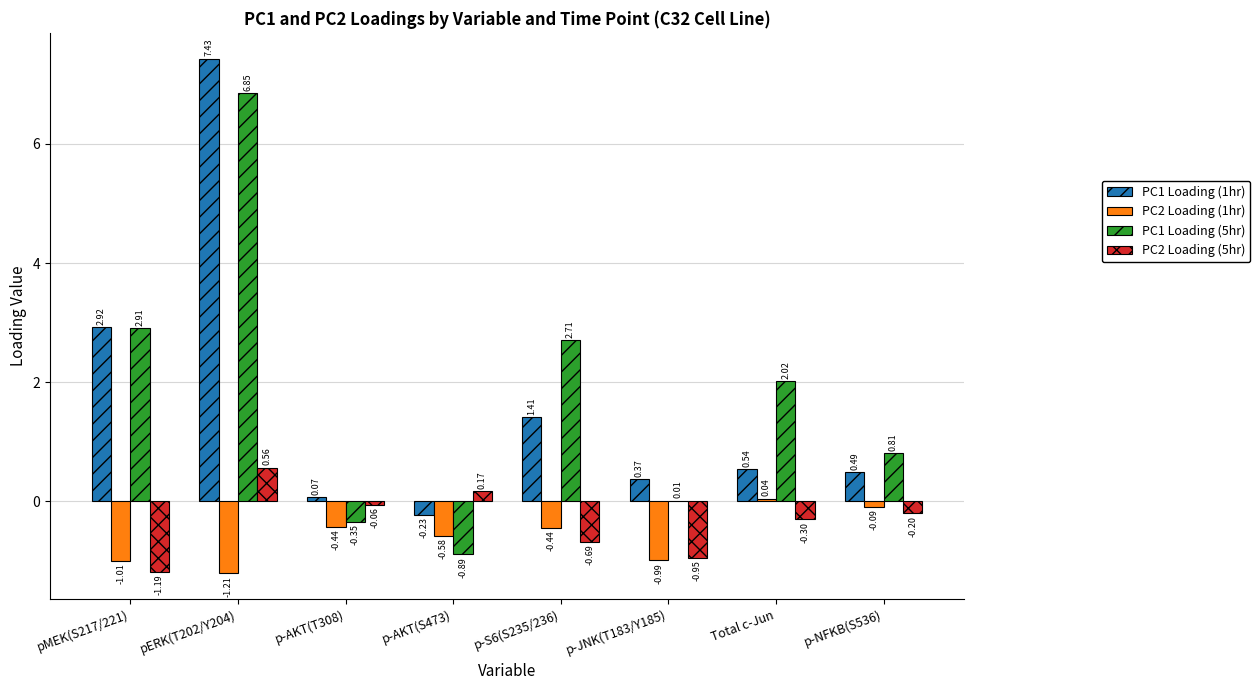

Does the chart contain stacked bars?

No